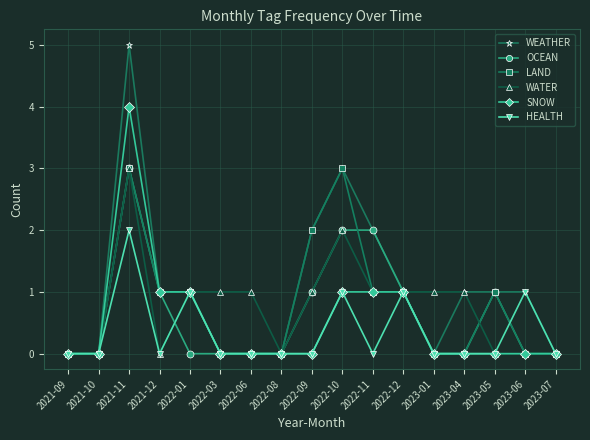

At which category is the sum across all series the highest?

2021-11